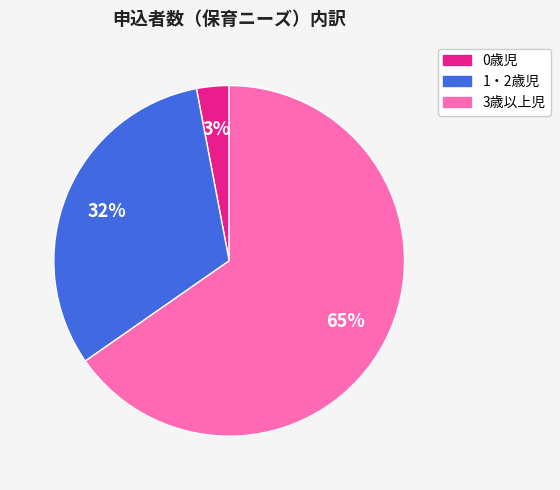

Which category accounts for the majority?

3歳以上児